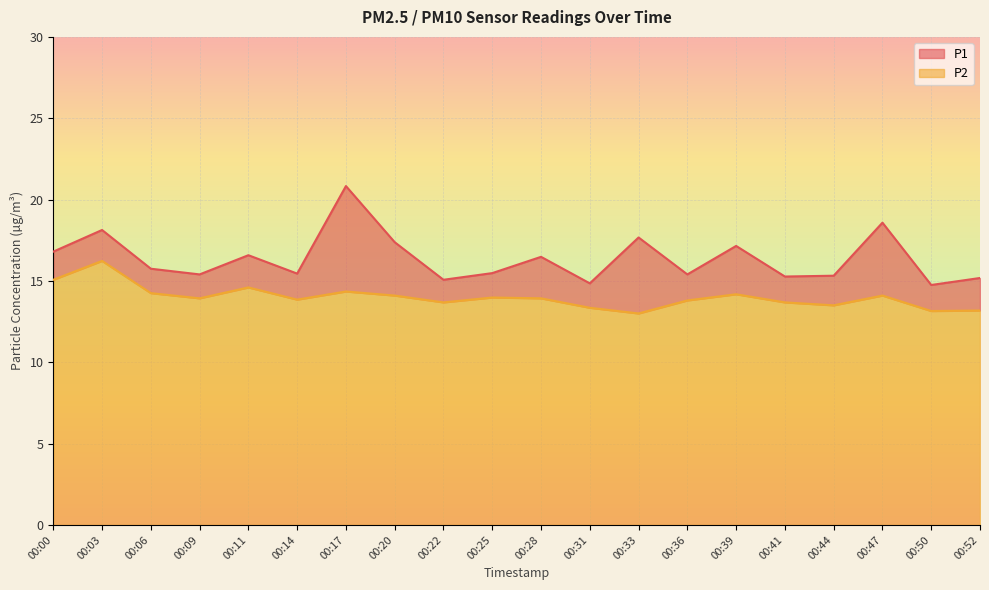

True or false: P2 and P1 intersect in this chart.

False